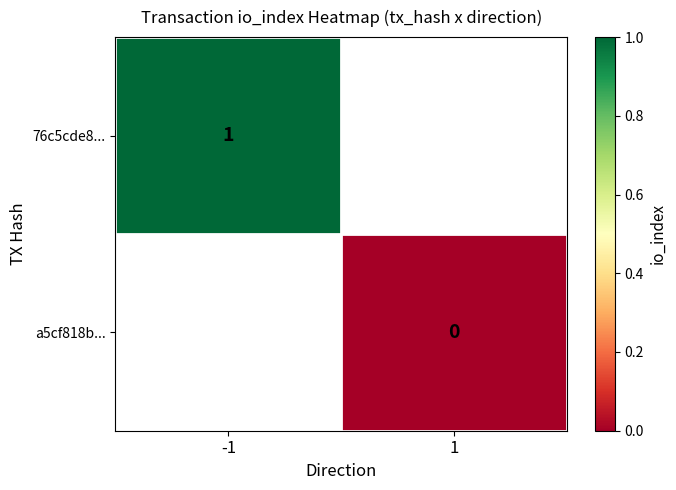

How many distinct data groups are displayed?

2